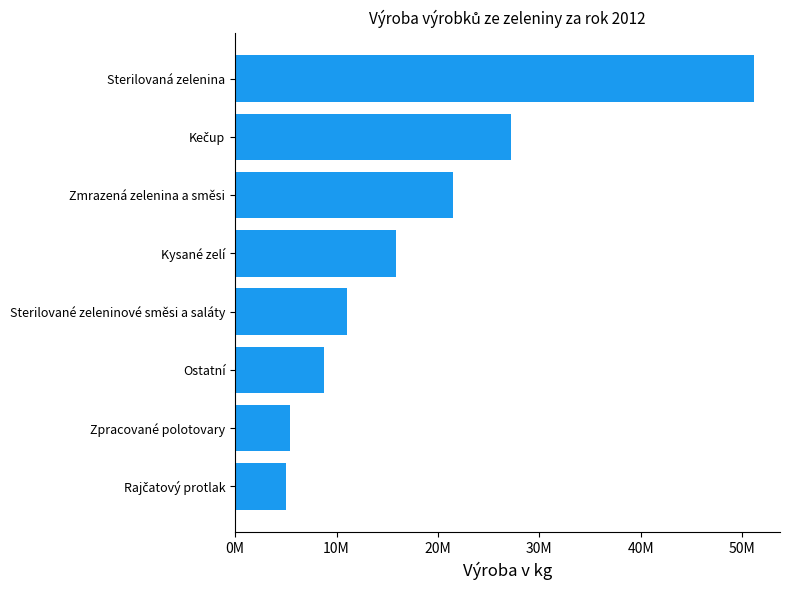

What is the difference between the maximum and second lowest values?

45757451